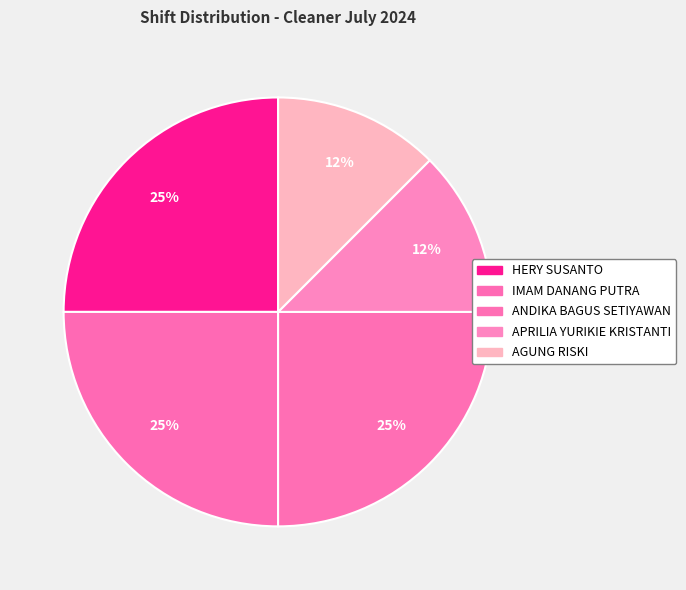

Does any single category account for the majority?

No